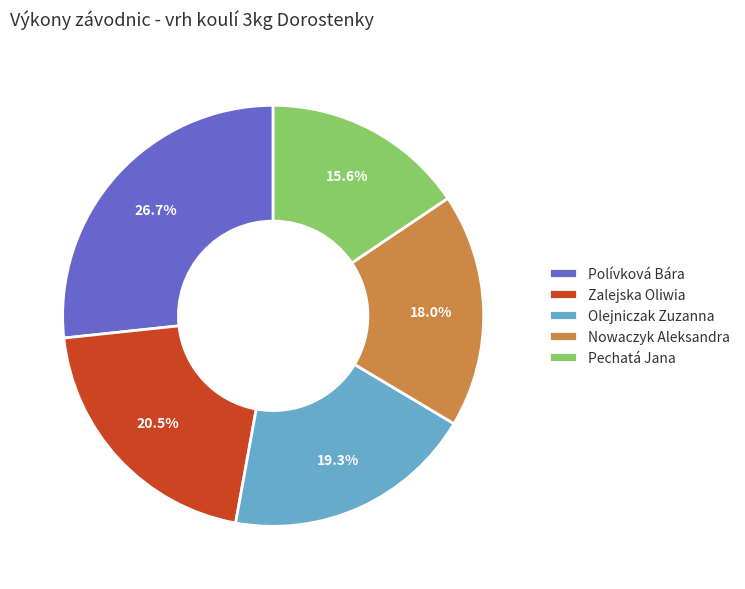

Is it true that Pechatá Jana is 16% of the pie?

True